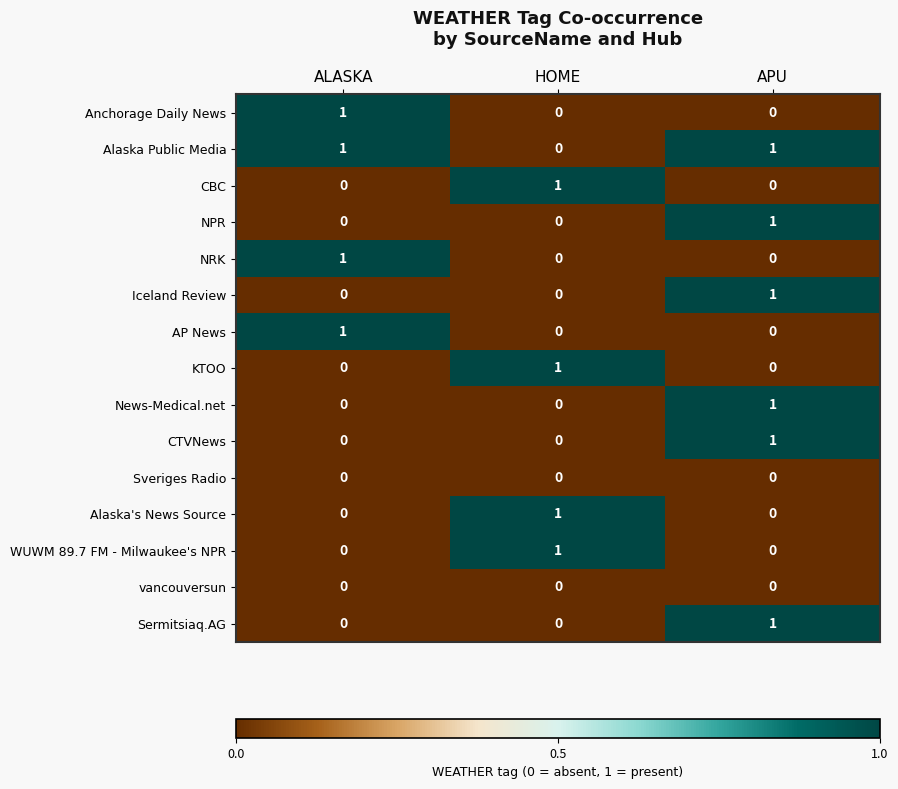

How many categories are shown in the chart?

3